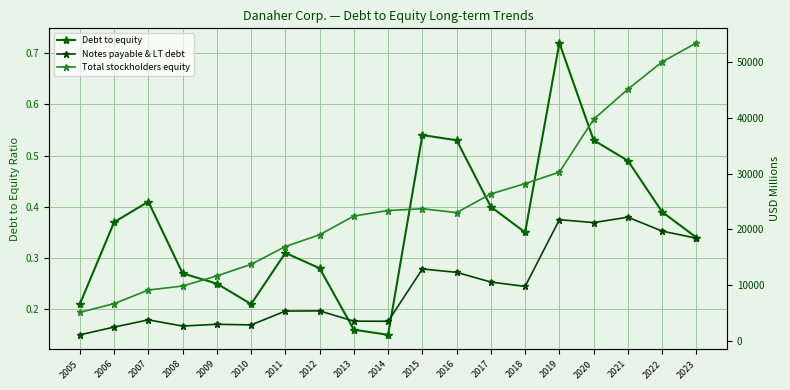

Where is the first local maximum for Total stockholders equity?

2015